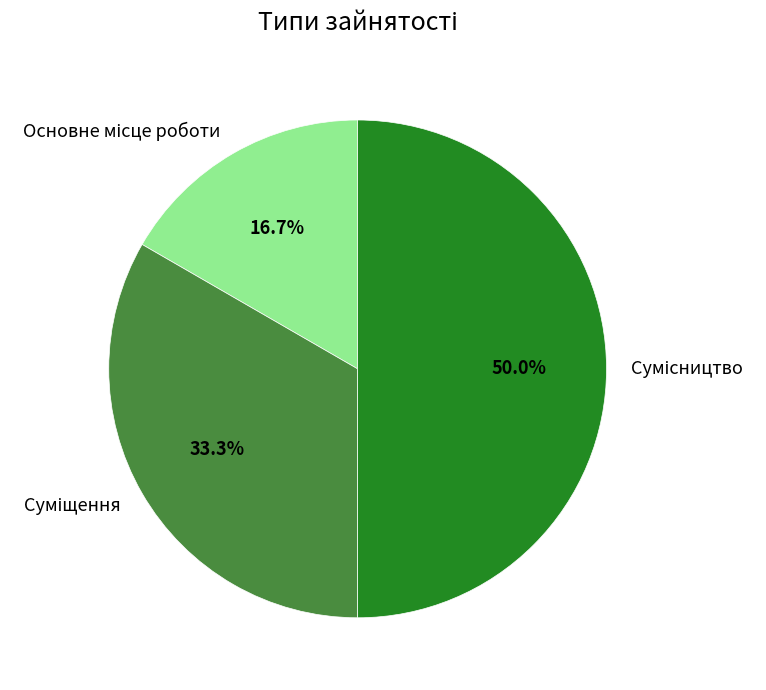

How many segments does this pie chart have?

3